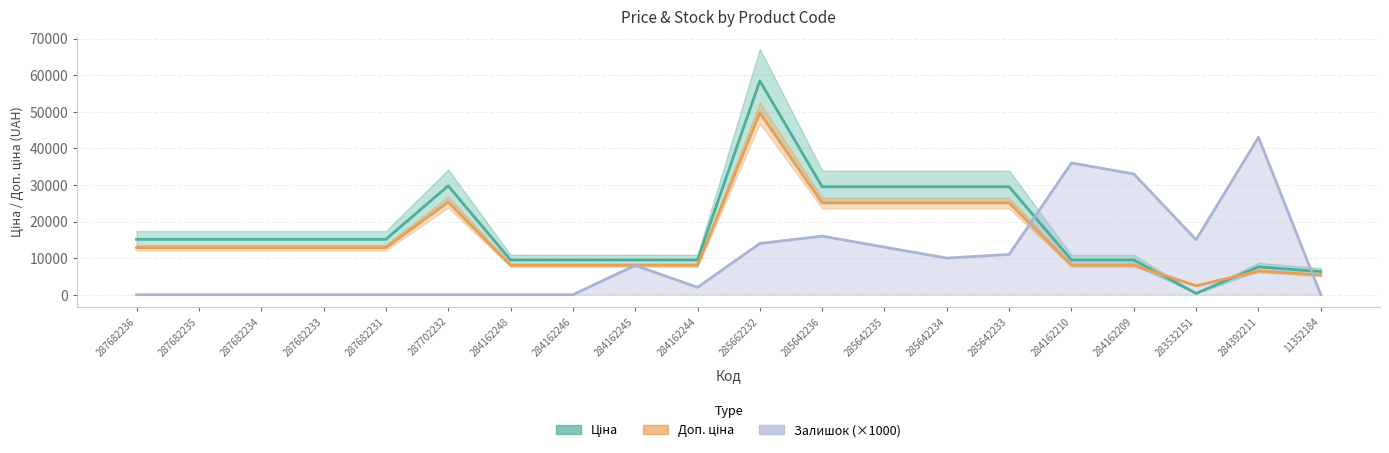

How many data points in Залишок (×1000) are less than 8000?

10